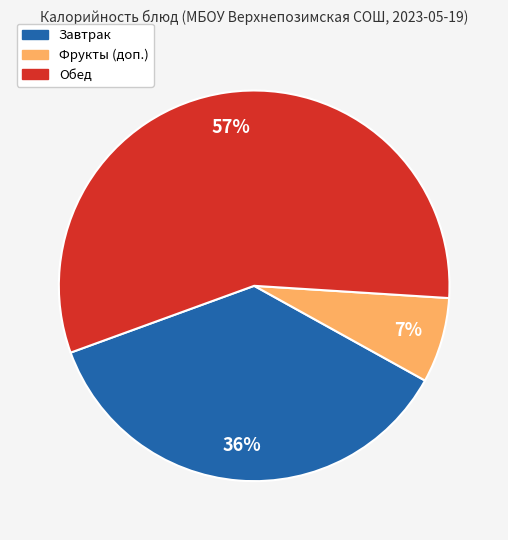

Which category has the biggest portion of the pie?

Обед